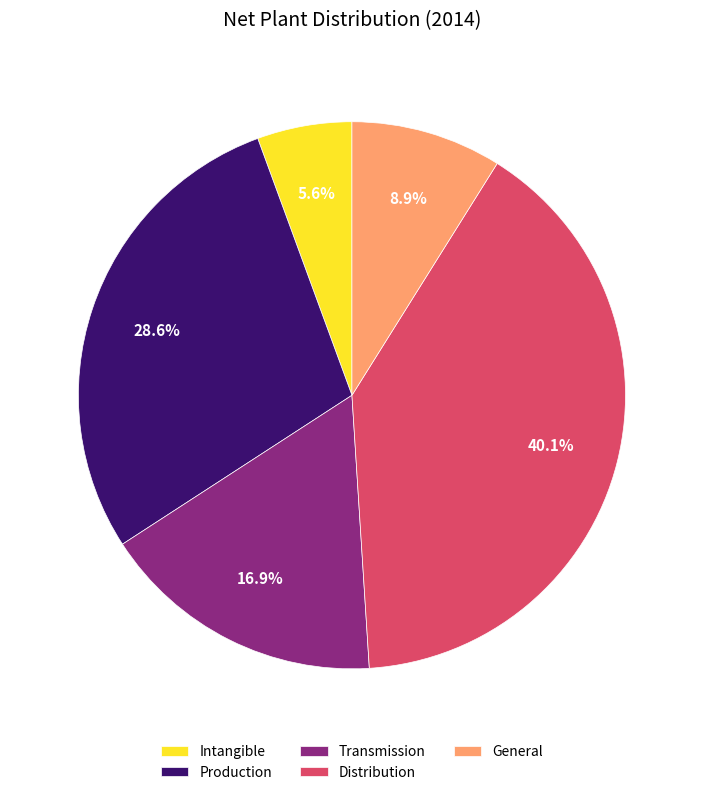

To the nearest percent, what is the average slice percentage?

20%